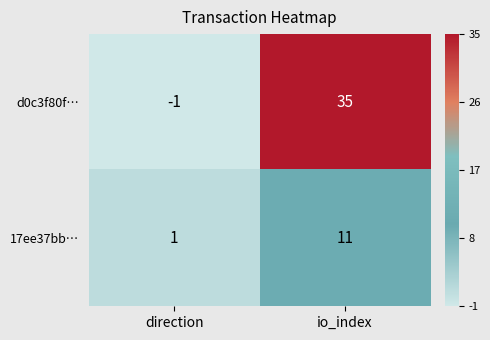

At which label does 17ee37bb… reach its peak?

io_index